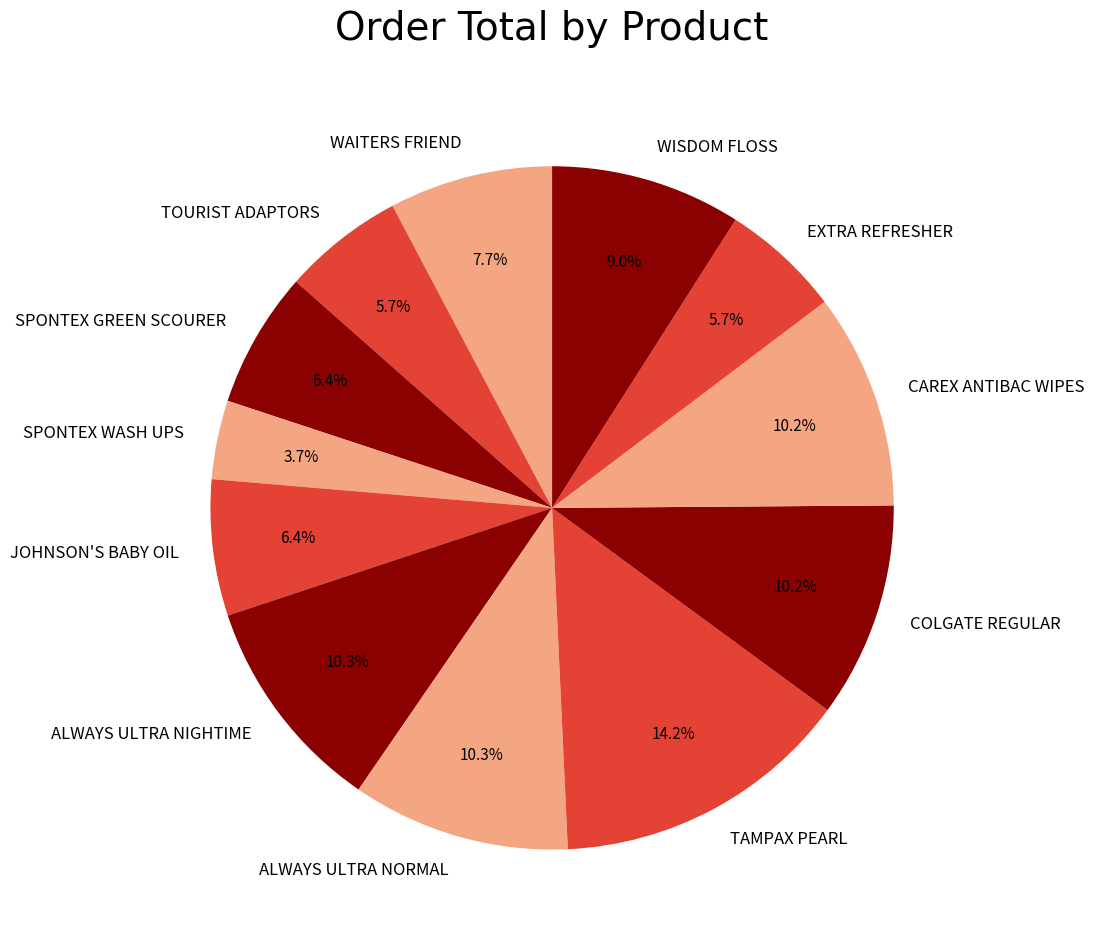

What is the largest slice in the pie chart?

TAMPAX PEARL